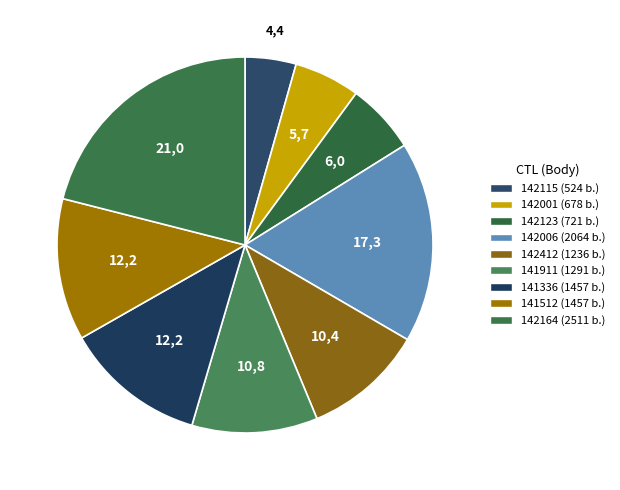

Is there a majority slice in this chart?

No